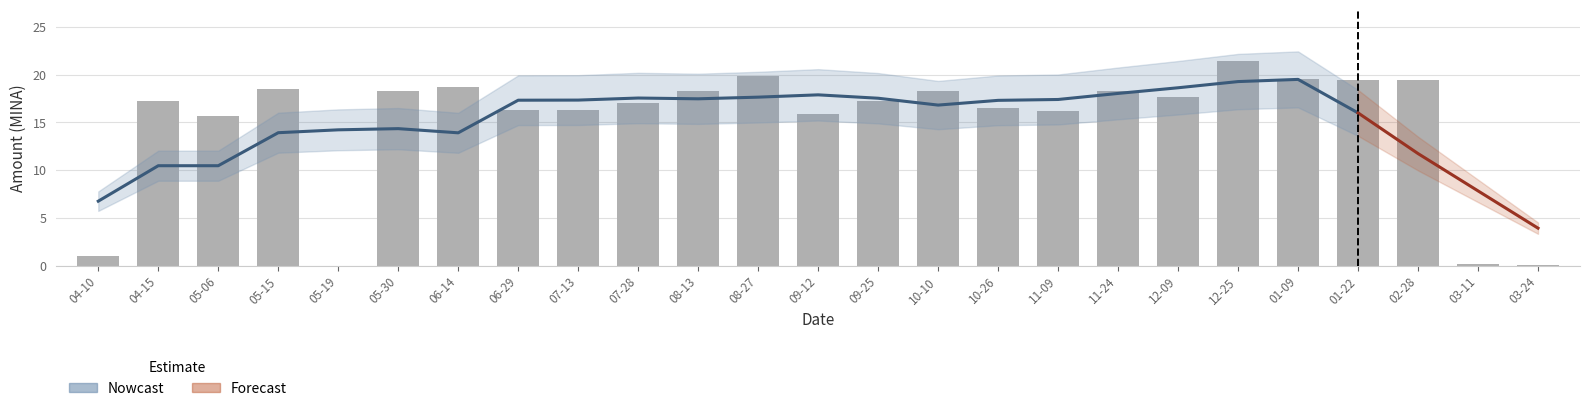

What is the sum of the values at 12-25 and 05-30?

39.6